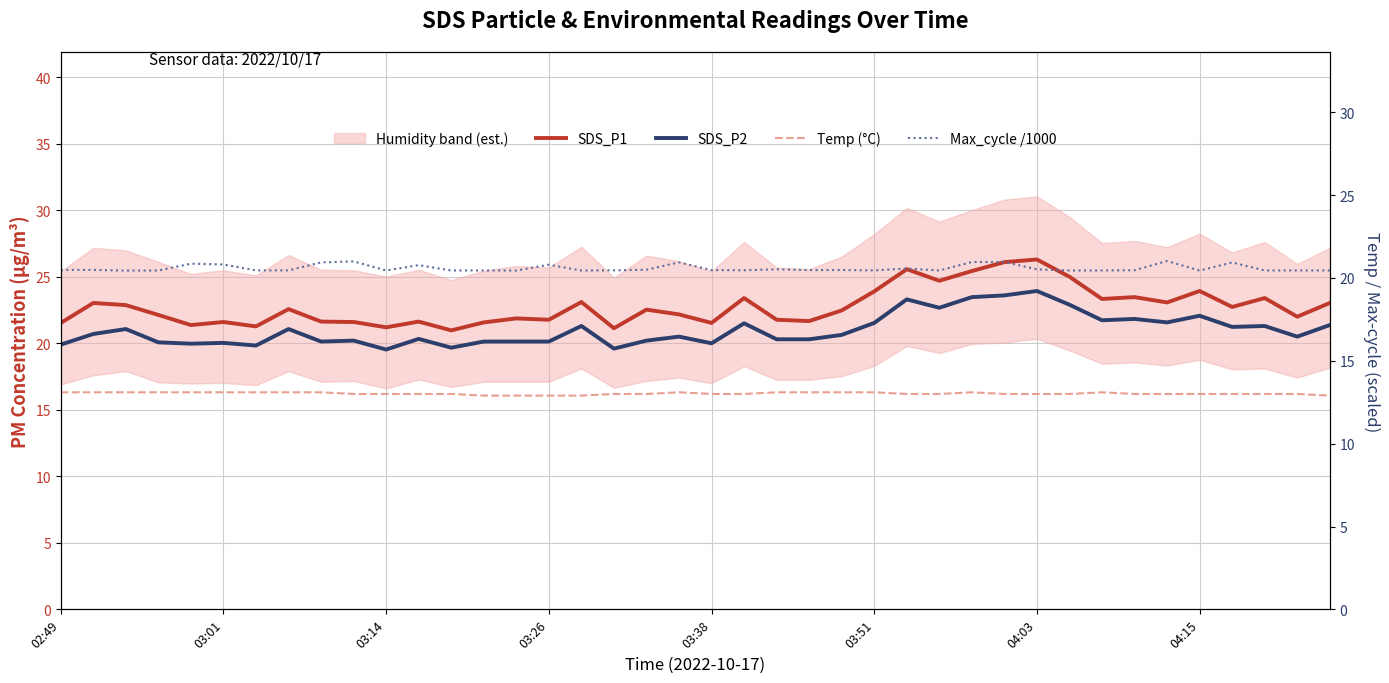

Is it true that Temp (°C) equals 20.2 at 03:38?

False